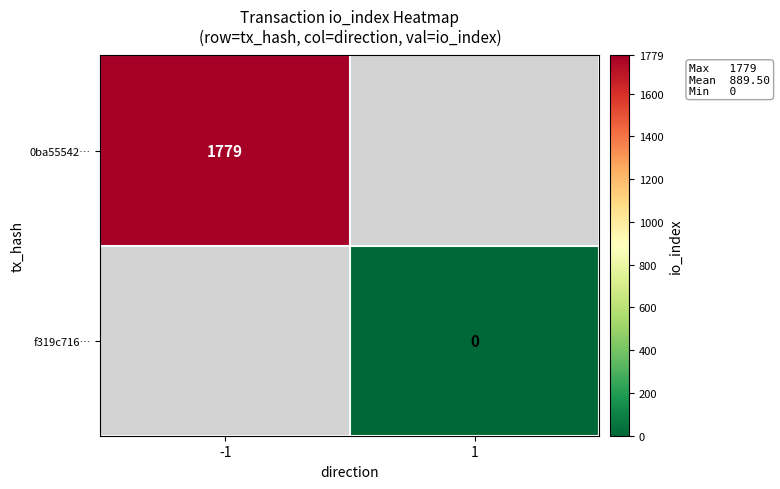

The value of 0ba55542… at -1 is 2914.4. True or false?

False